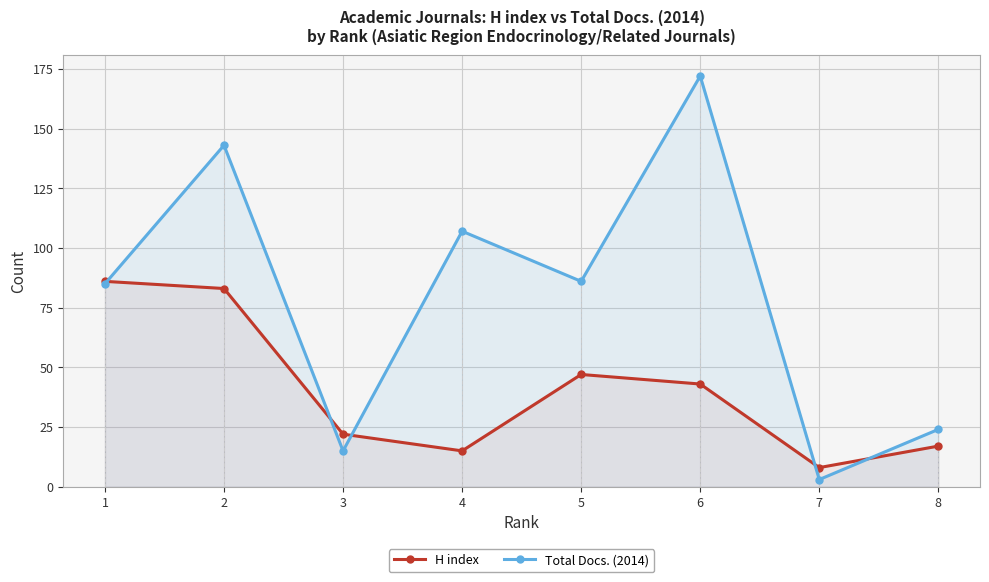

Reading left to right, transcribe all the data shown in this chart.

H index: 86	83	22	15	47	43	8	17
Total Docs. (2014): 85	143	15	107	86	172	3	24